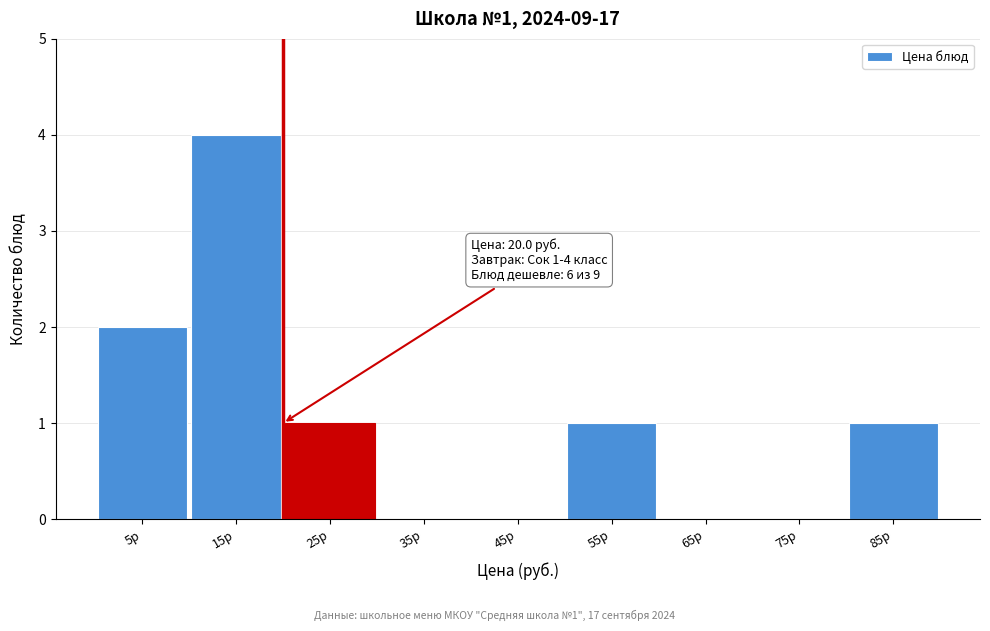

Over which range of the x-axis is the bar tallest?

10 to 20